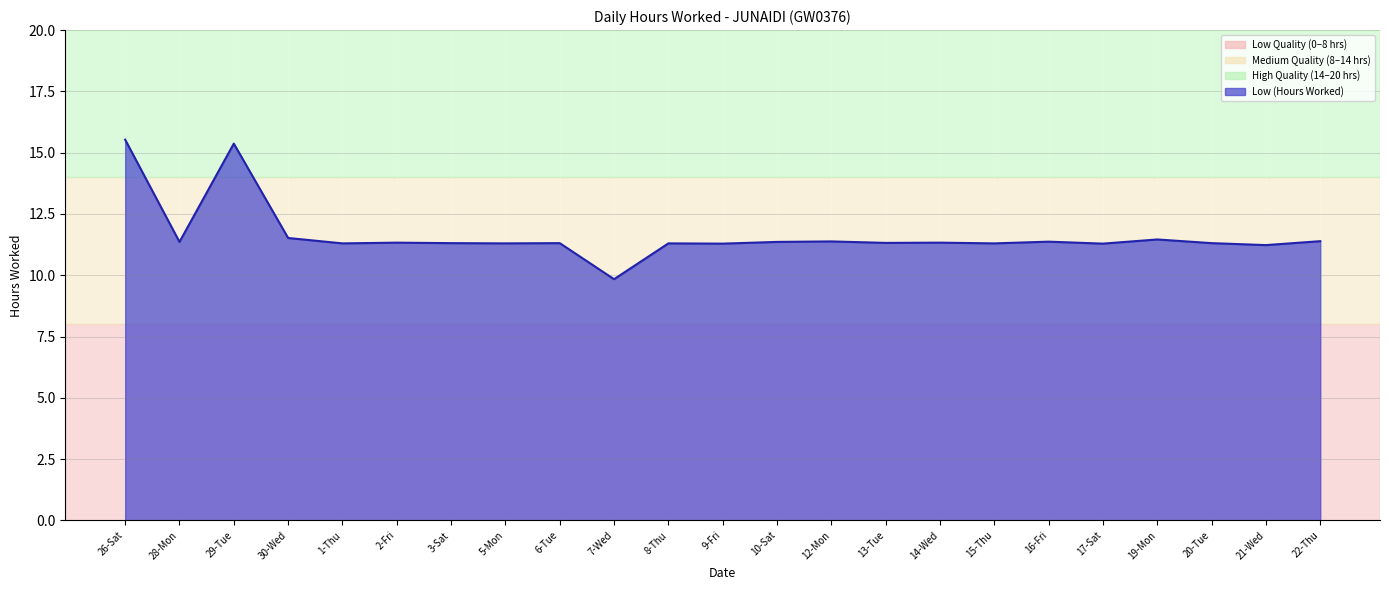

The chart shows a value of 25.5 at 29-Tue. True or false?

False